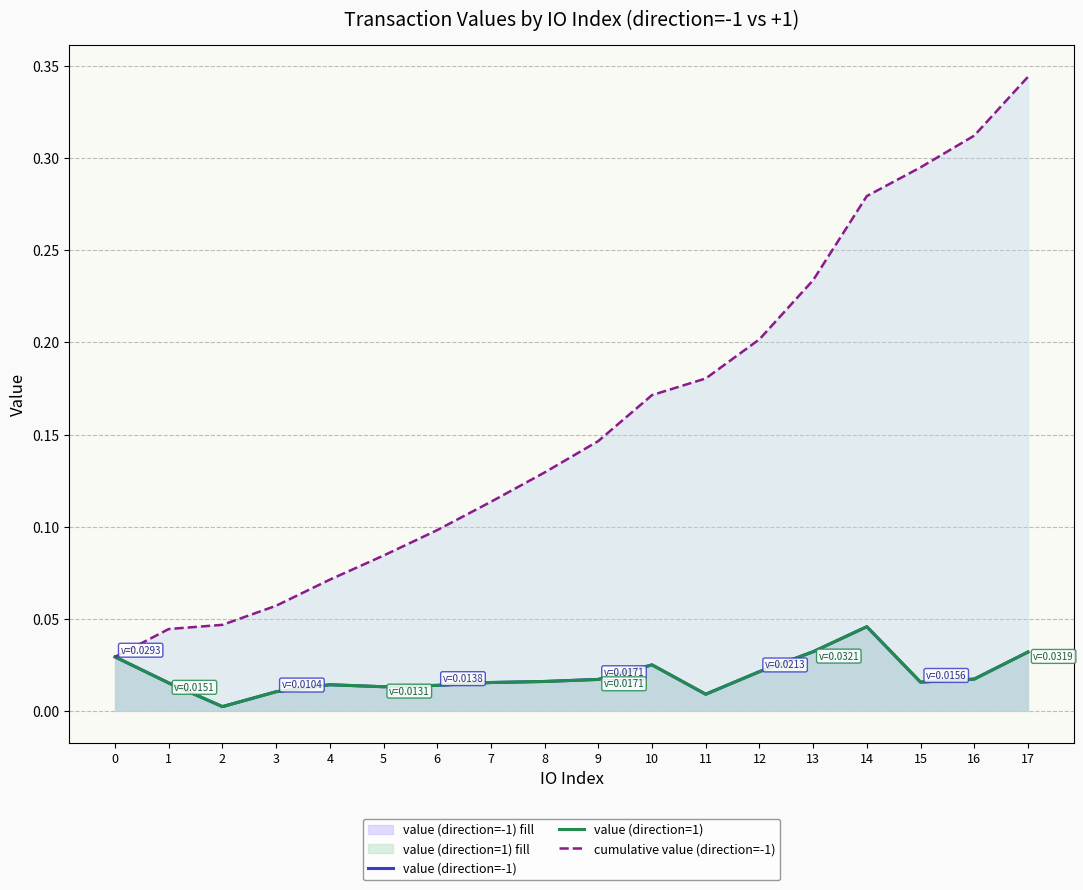

Reading left to right, list all the values displayed in this chart.

value (direction=-1): 0=0.0	1=0.0	2=0.0	3=0.0	4=0.0	5=0.0	6=0.0	7=0.0	8=0.0	9=0.0	10=0.0	11=0.0	12=0.0	13=0.0	14=0.0	15=0.0	16=0.0	17=0.0
value (direction=1): 0=0.0	1=0.0	2=0.0	3=0.0	4=0.0	5=0.0	6=0.0	7=0.0	8=0.0	9=0.0	10=0.0	11=0.0	12=0.0	13=0.0	14=0.0	15=0.0	16=0.0	17=0.0
cumulative value (direction=-1): 0=0.0	1=0.0	2=0.0	3=0.1	4=0.1	5=0.1	6=0.1	7=0.1	8=0.1	9=0.1	10=0.2	11=0.2	12=0.2	13=0.2	14=0.3	15=0.3	16=0.3	17=0.3